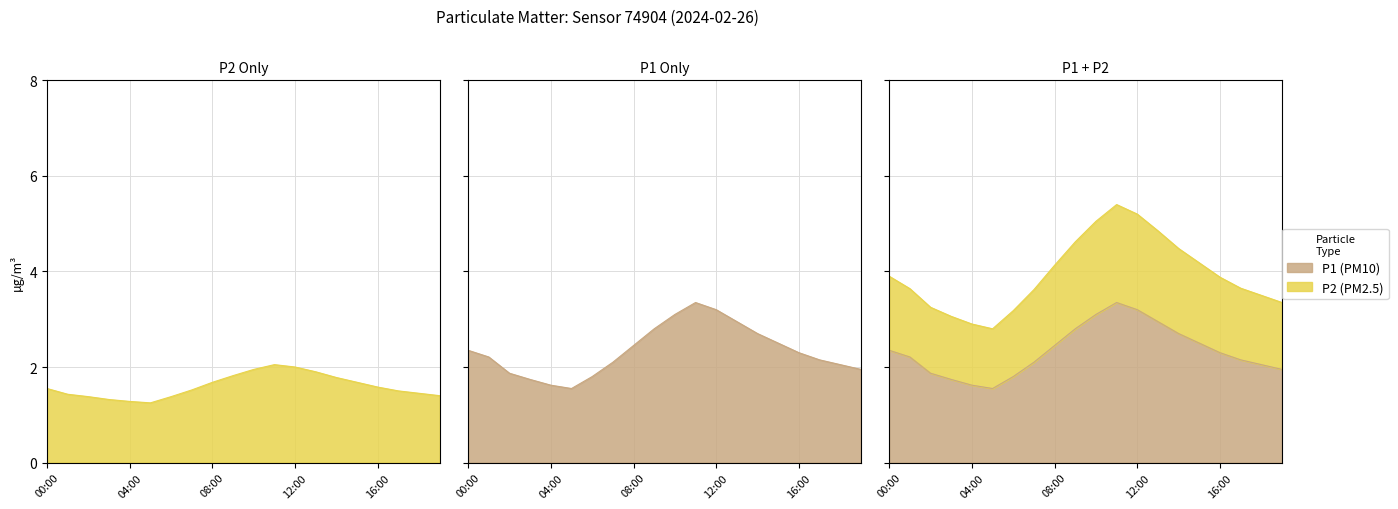

How many lines are shown in the chart?

2